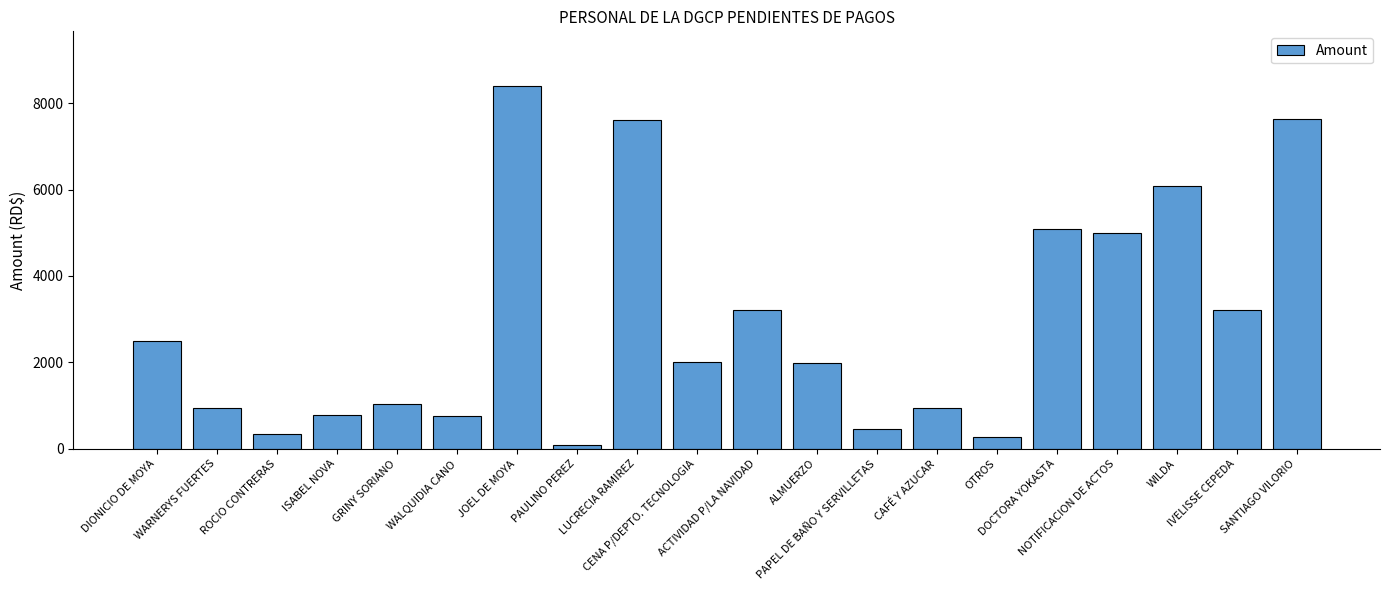

Does the chart contain stacked bars?

No